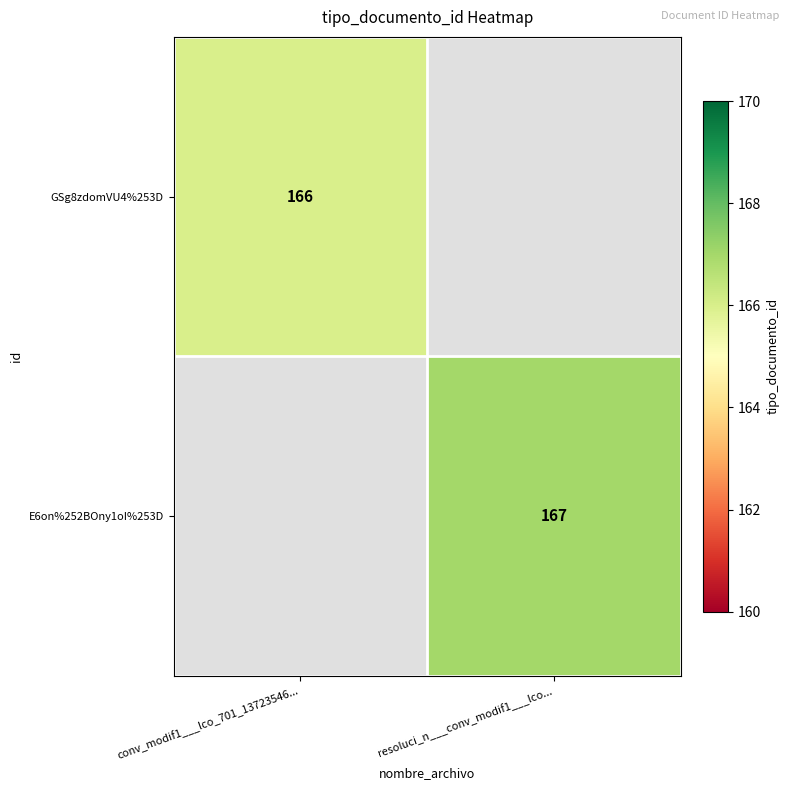

The GSg8zdomVU4%253D series shows 226.4 at conv_modif1___lco_701_13723546.... True or false?

False